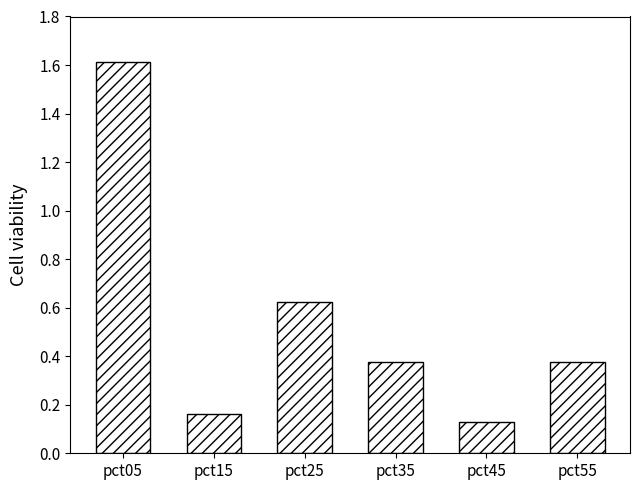

What is the difference between the maximum and minimum values?

1.5